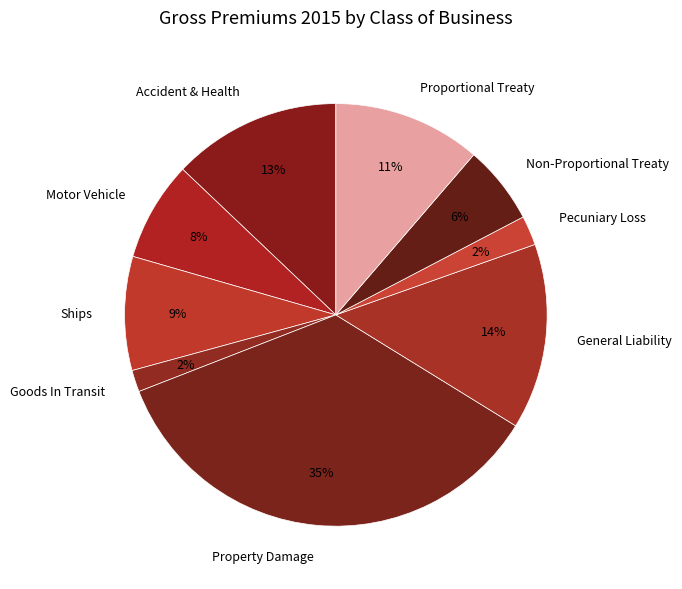

Approximately how many times larger is the value at Goods In Transit compared to Non-Proportional Treaty?

0.3